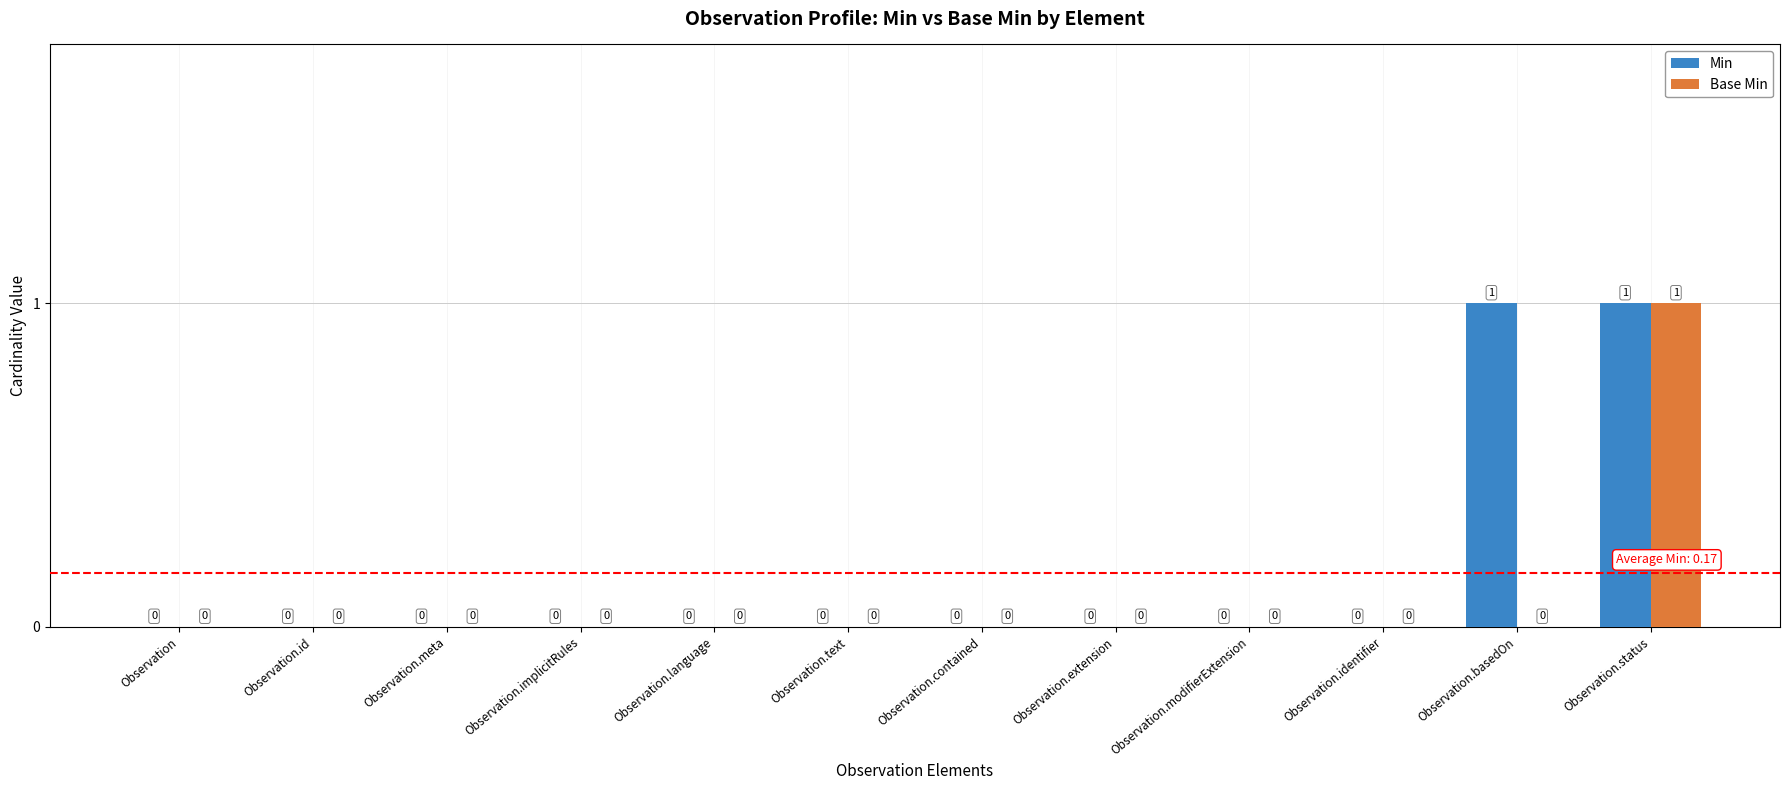

The Base Min series shows 0 at Observation.contained. True or false?

True